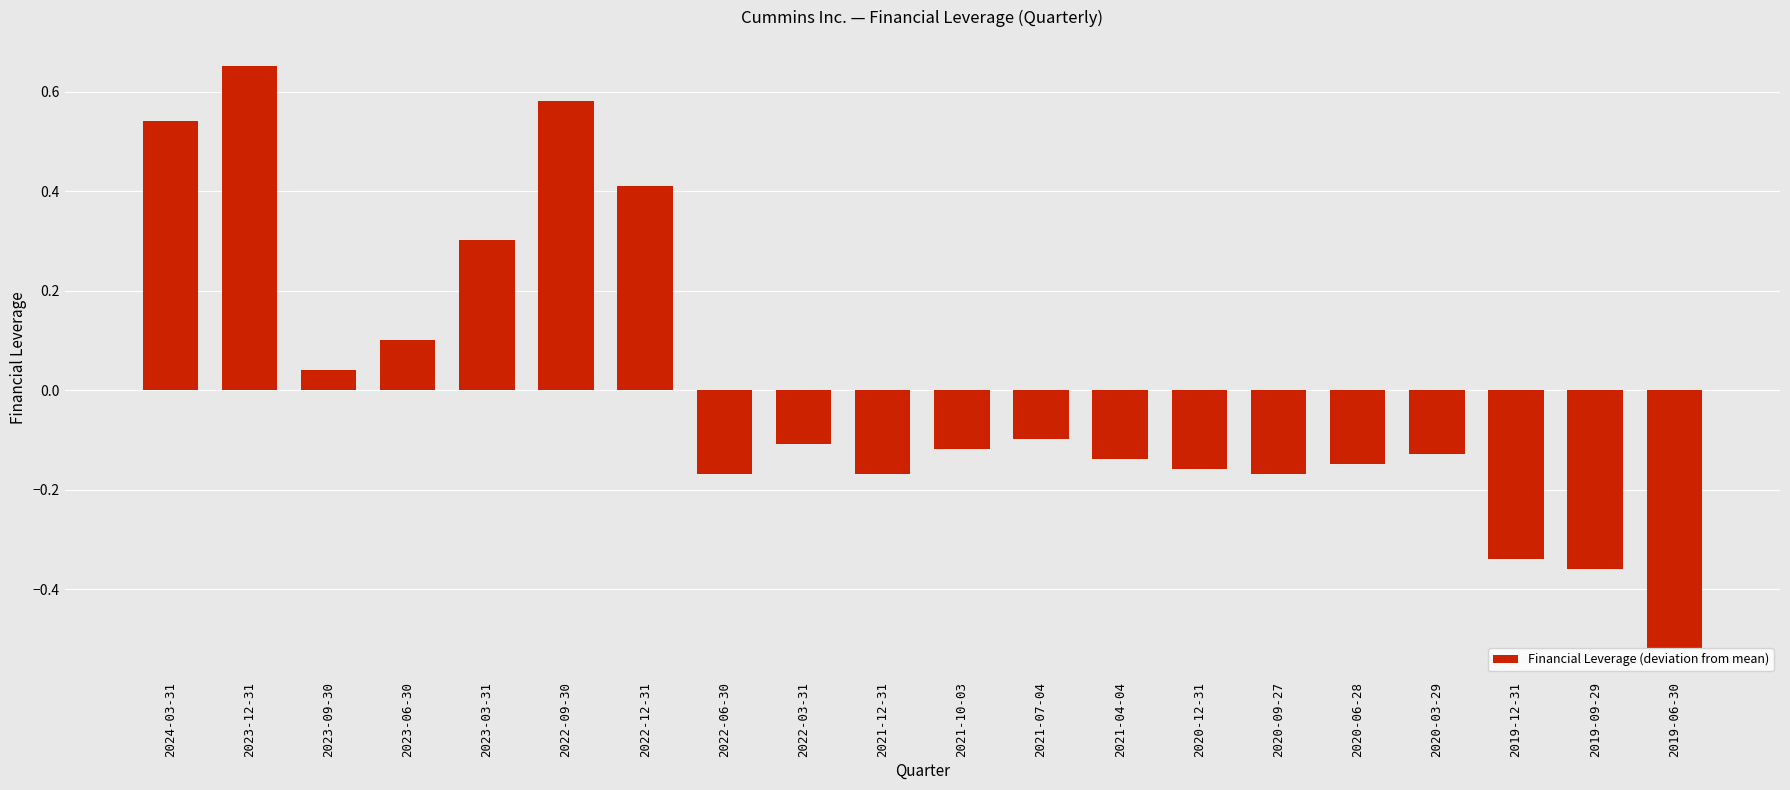

What is the label of the 19th bar from the right?

2023-12-31